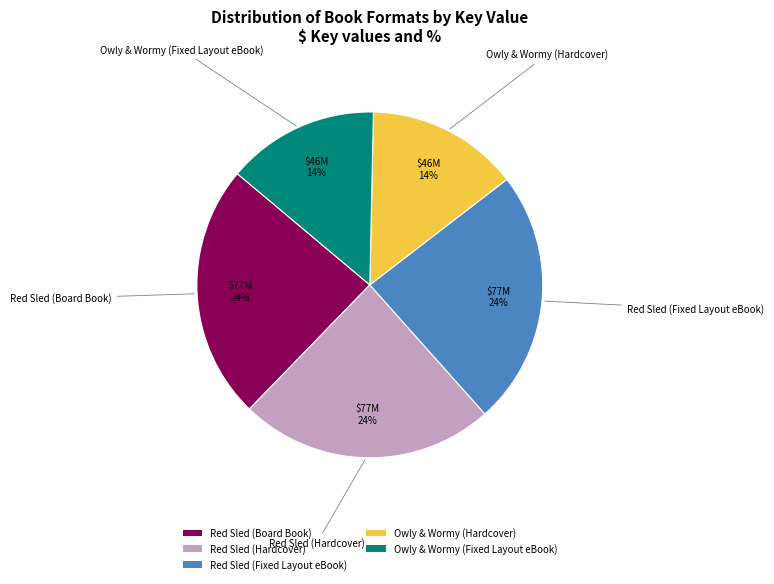

Does Red Sled (Board Book) account for over 50% of the chart?

No